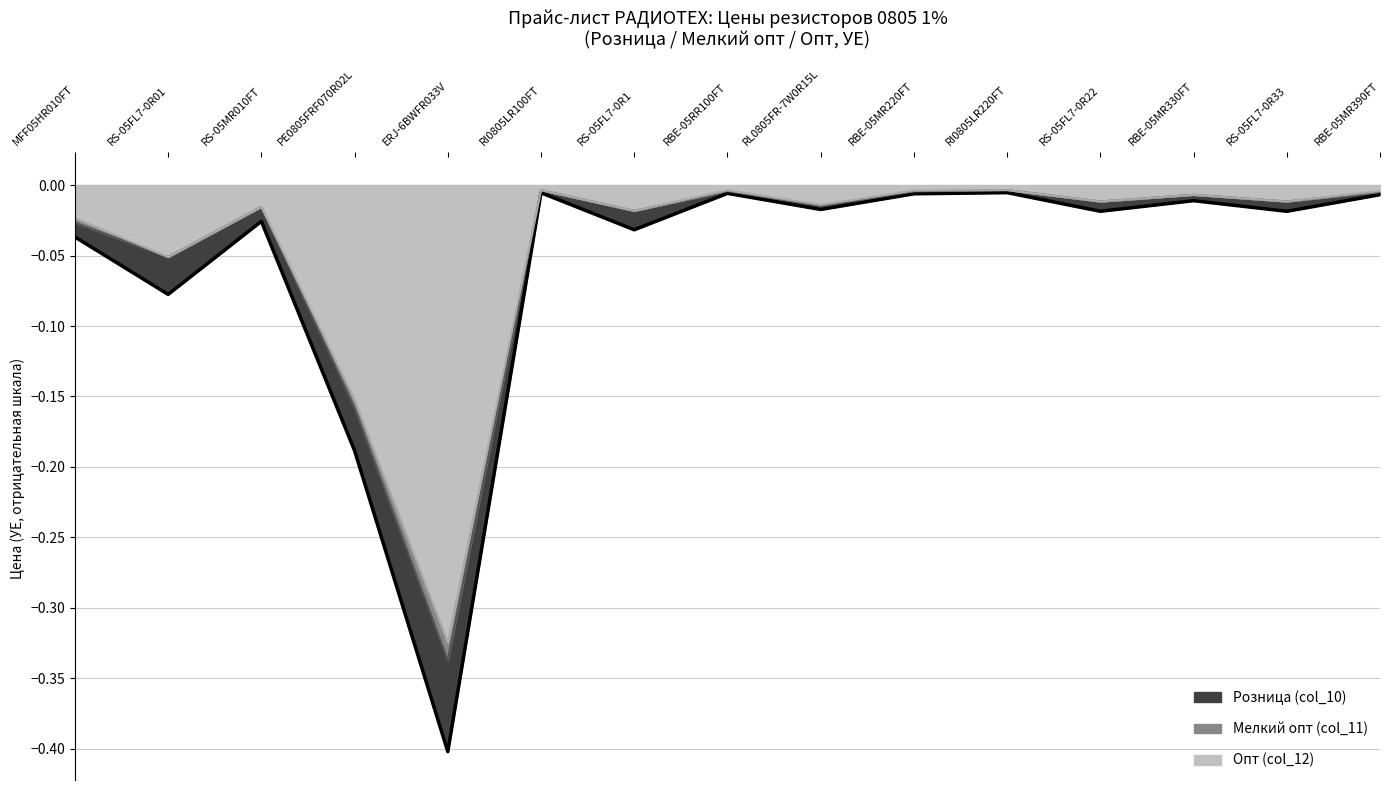

The Розница (col_10) series shows 0.0 at VIKING. True or false?

False